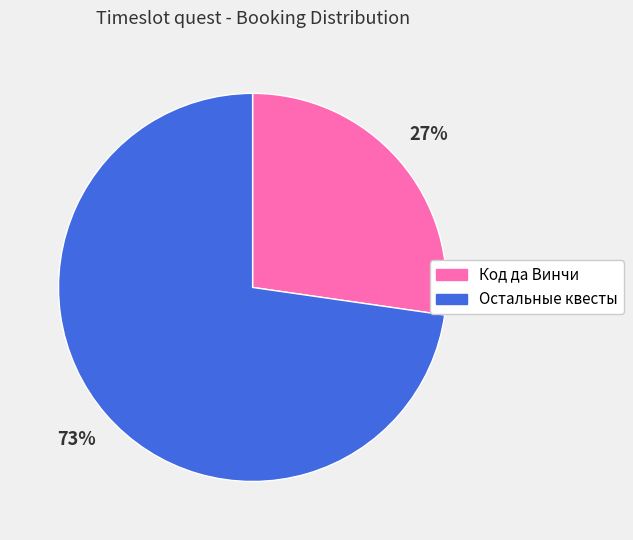

Is there a majority slice in this chart?

Yes